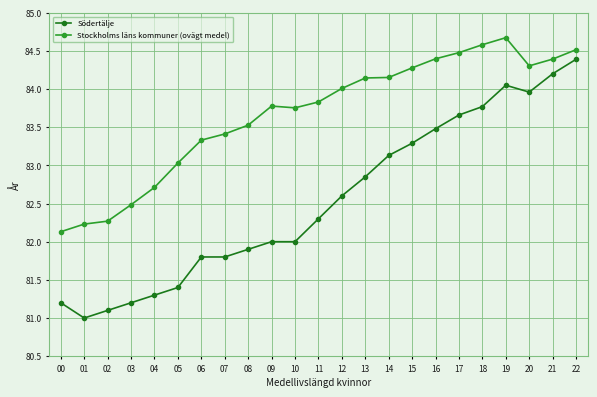

List the series in order of their peak value, lowest first.

Södertälje, Stockholms läns kommuner (ovägt medel)